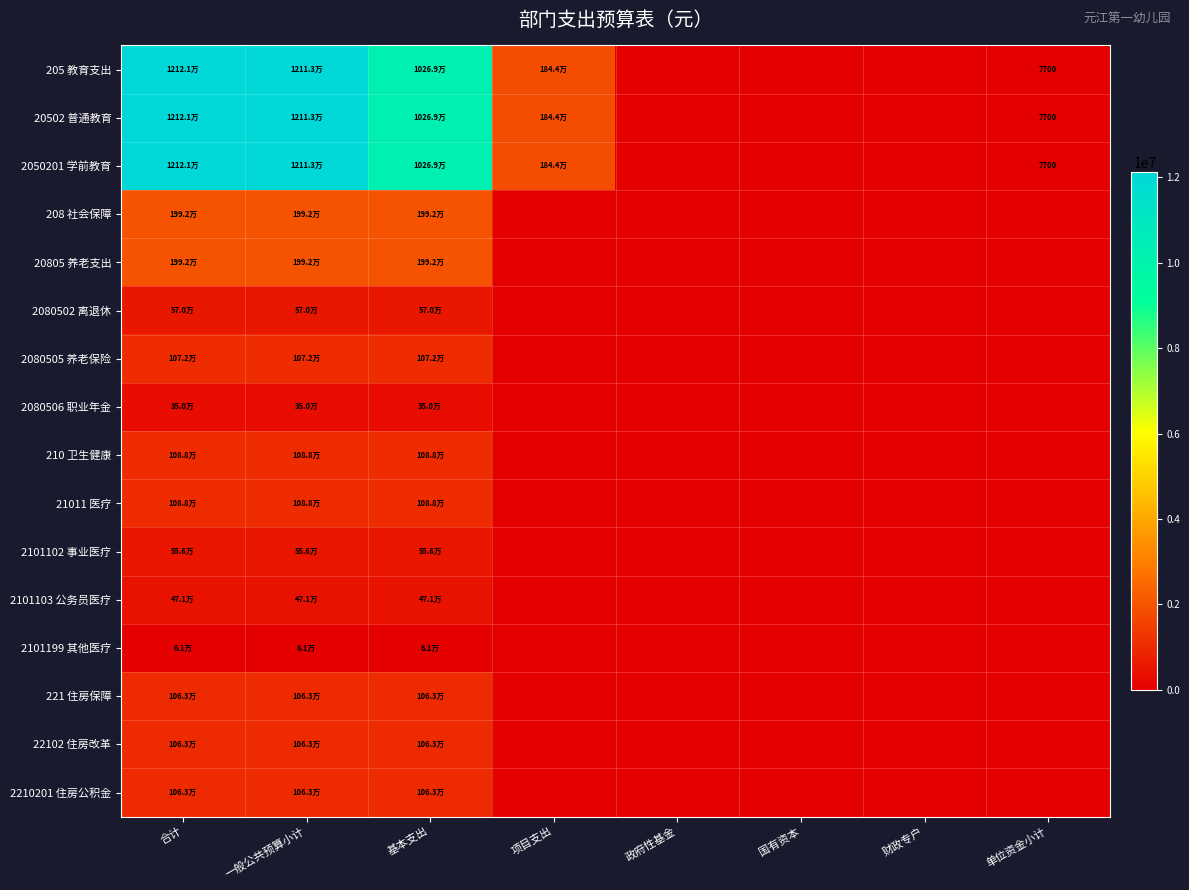

Which has a higher value, 国有资本 or 单位资金小计?

单位资金小计